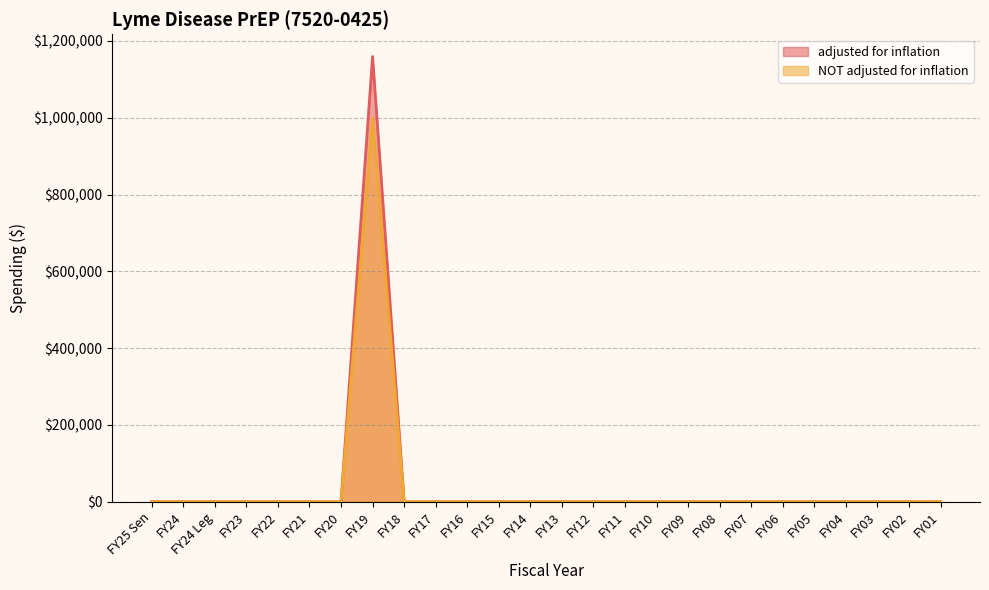

Which series has the largest total across all categories?

adjusted for inflation